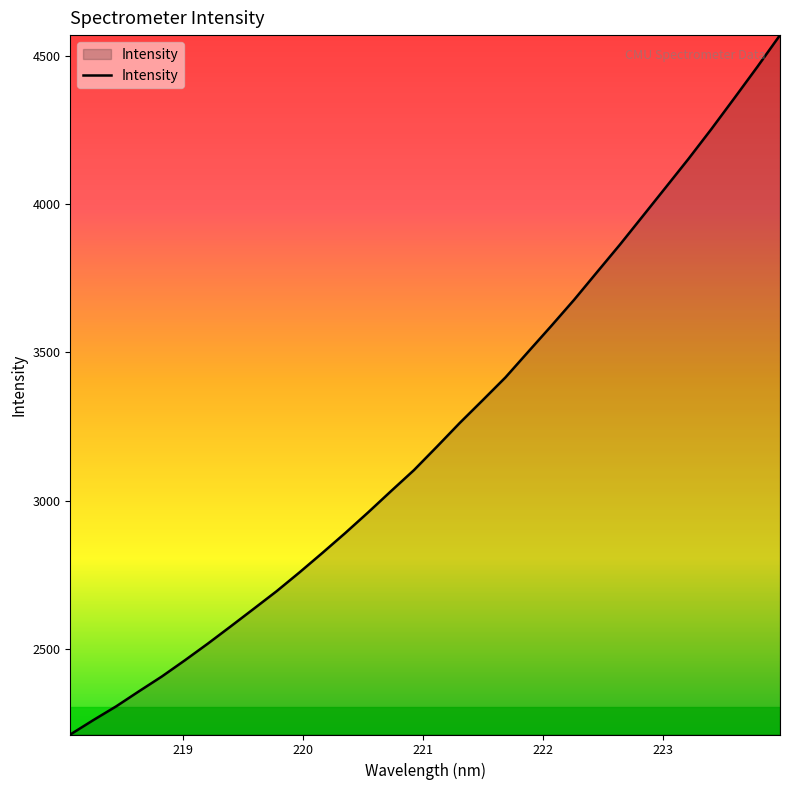

What is the greatest value displayed?

4571.5